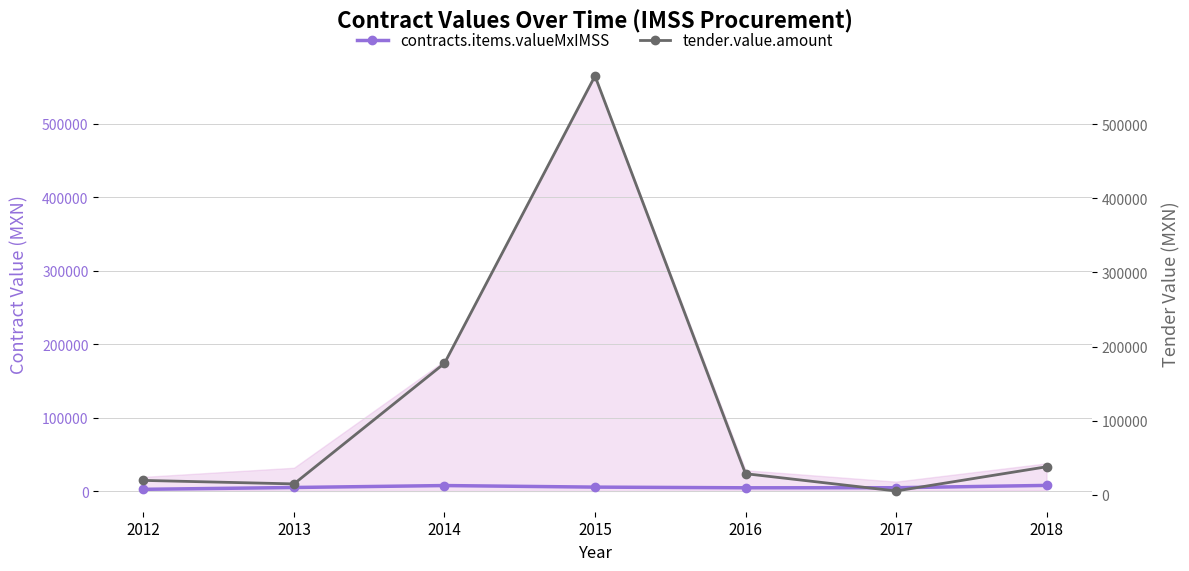

Which category has the lowest value across all series?

2012